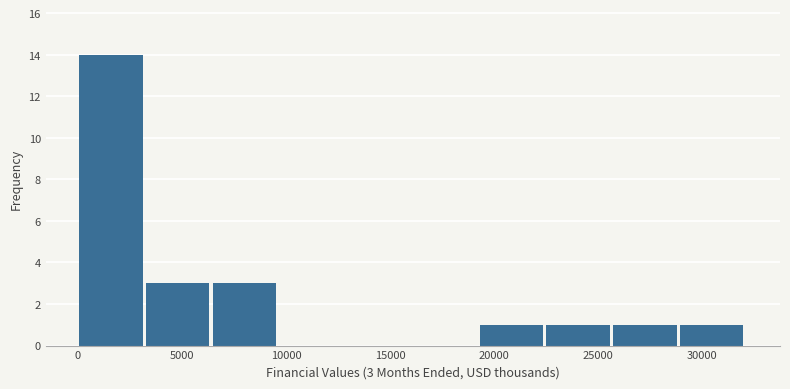

Over which range of the x-axis is the bar tallest?

0 to 3500